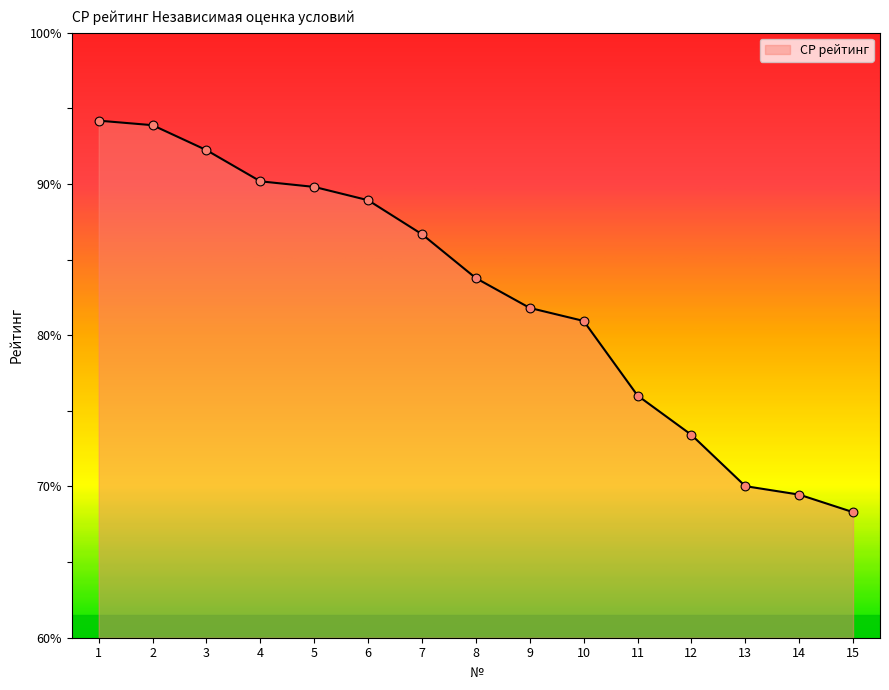

Which has a higher value, 12 or 13?

12